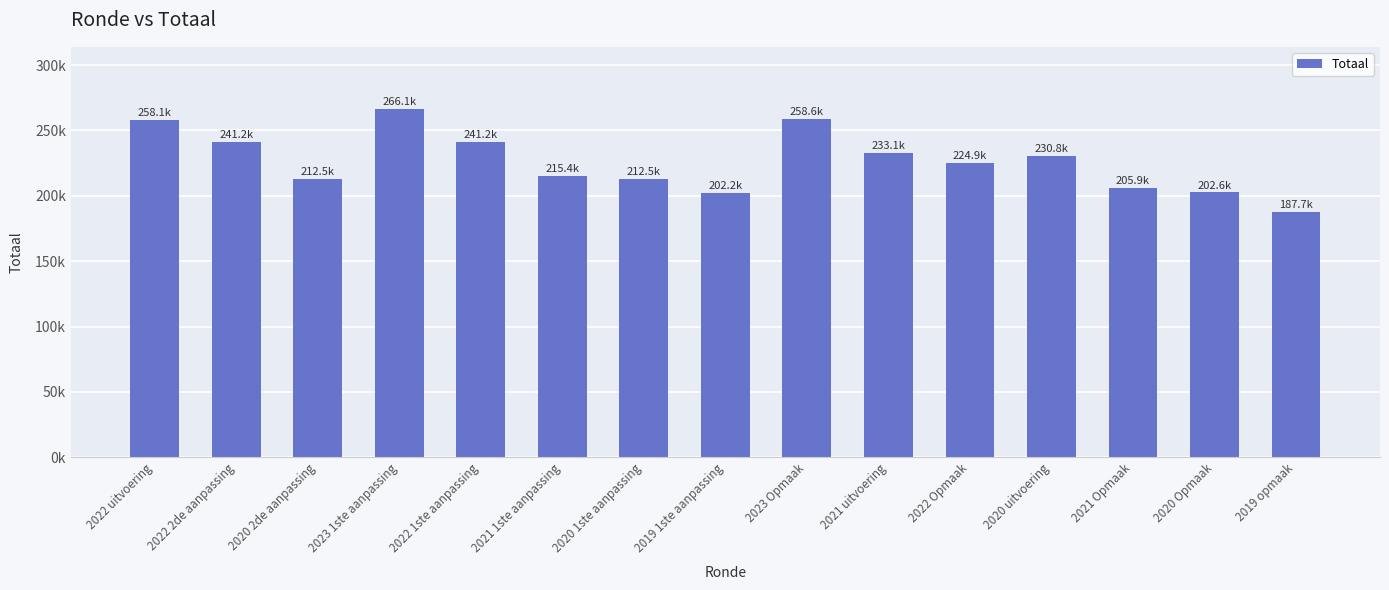

What position from the left is 2022 2de aanpassing?

2